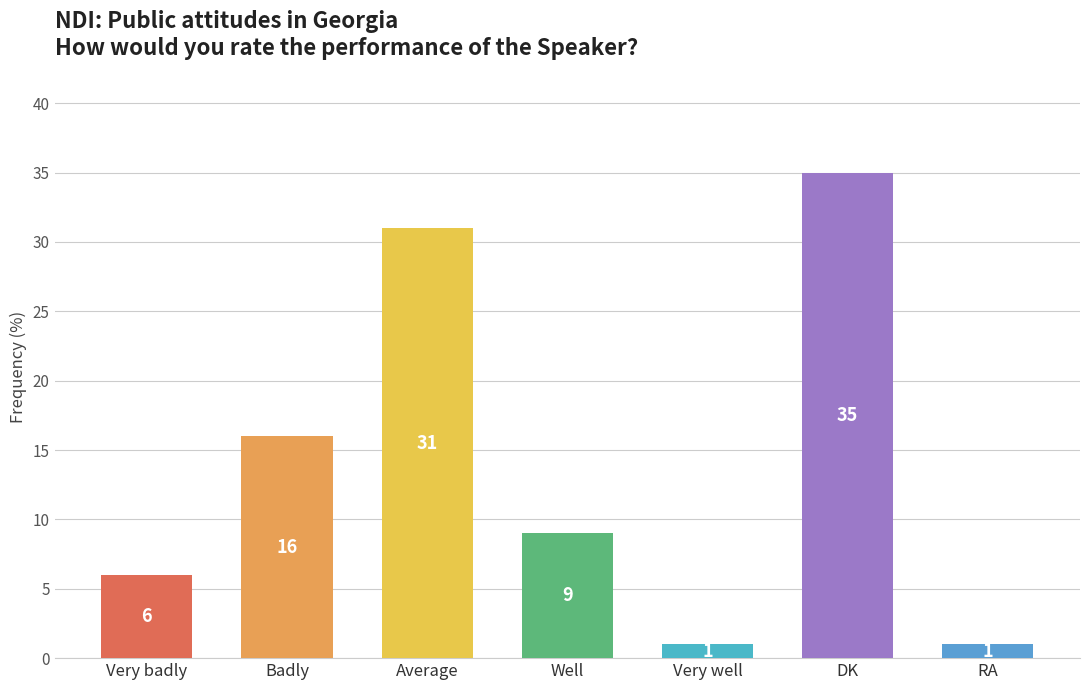

Are the bars grouped side by side (vs. stacked)?

No